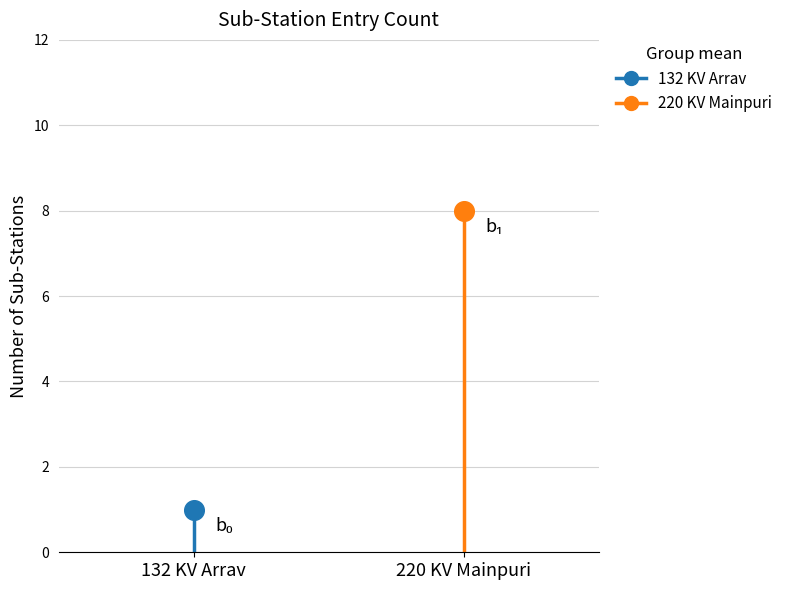

Approximately how many times larger is the value at 220 KV Mainpuri compared to 132 KV Arrav?

8.0